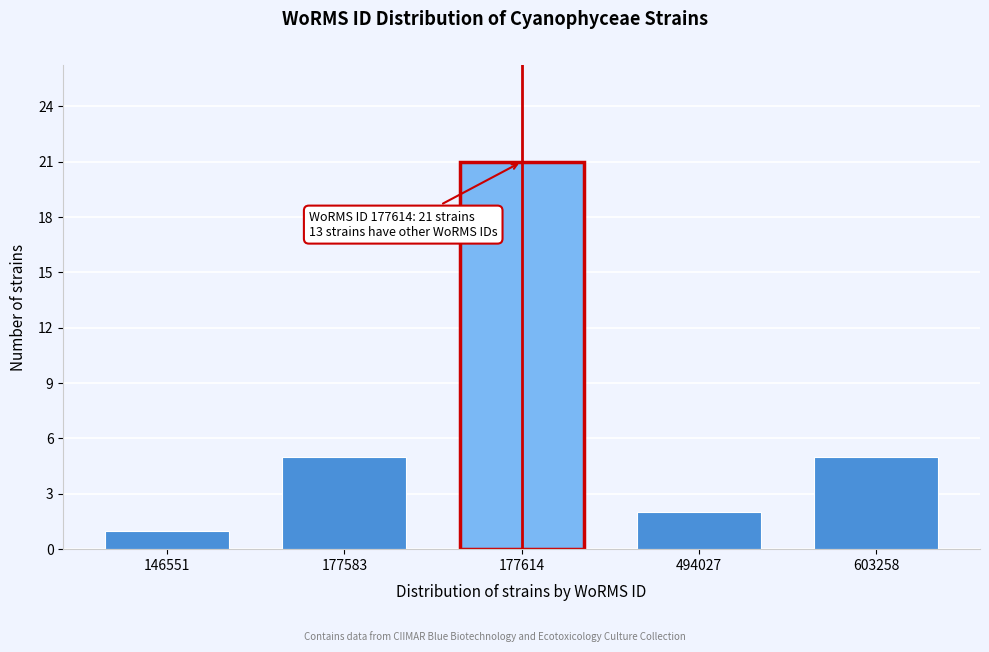

Reading left to right, transcribe all the data shown in this chart.

1	5	21	2	5